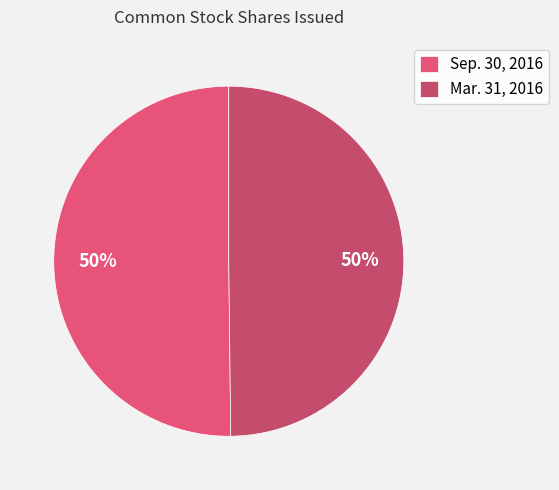

To the nearest percent, what percentage of the pie is Mar. 31, 2016?

50%